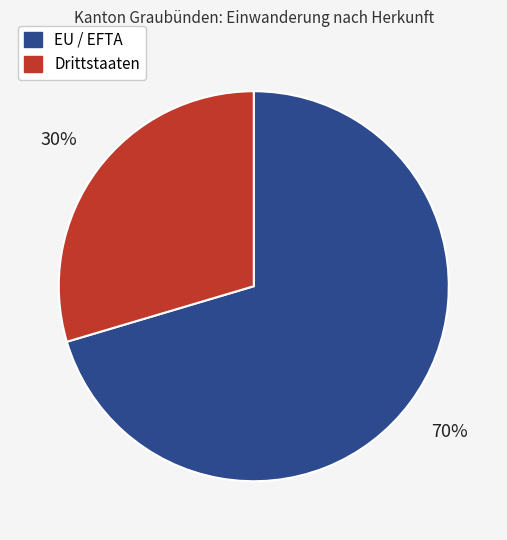

Which has a higher value, Drittstaaten or EU / EFTA?

EU / EFTA